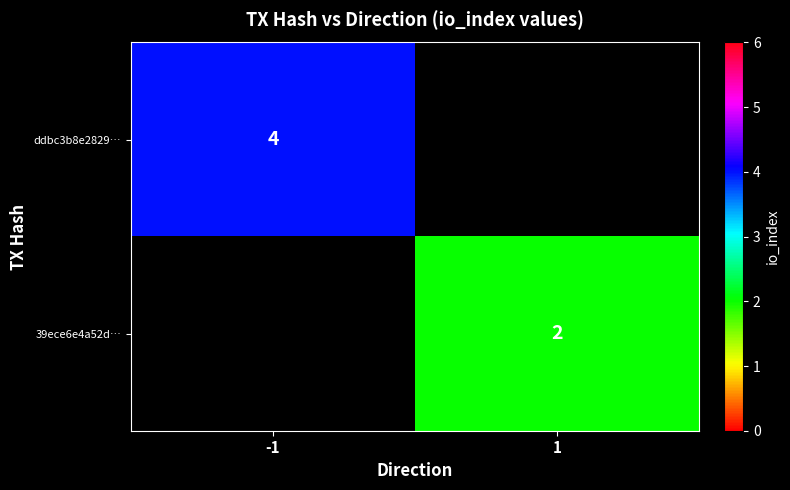

The value of 39ece6e4a52d… at 1 is 2. True or false?

True